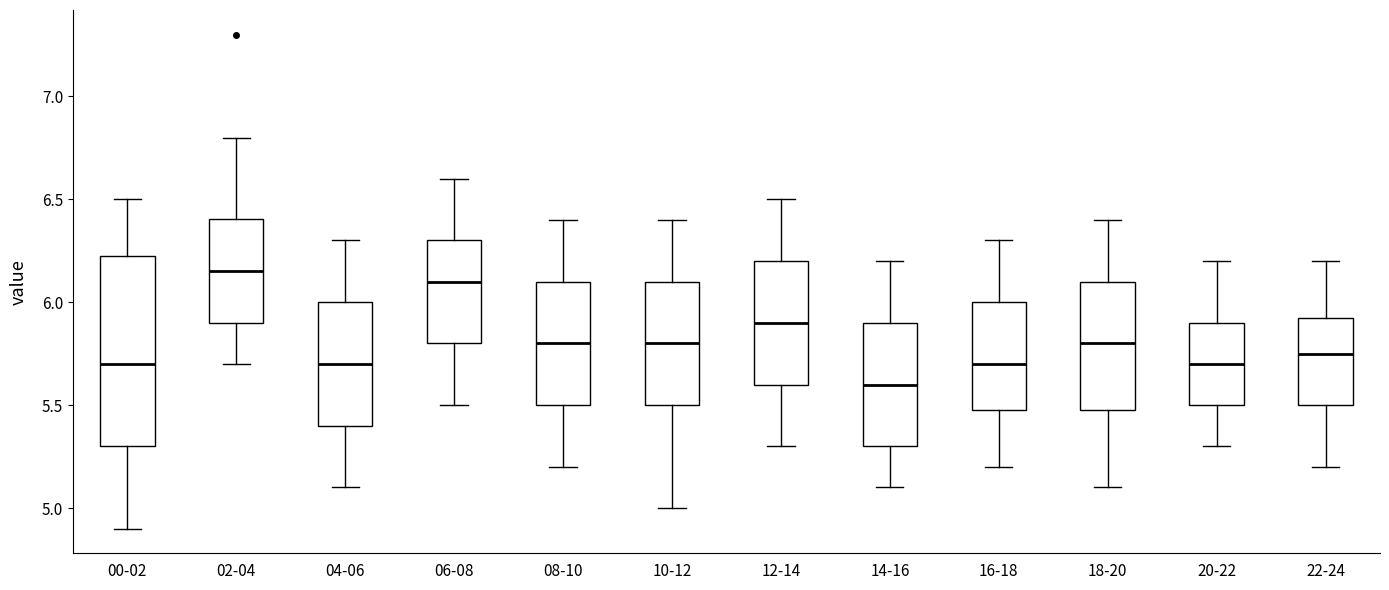

Reading left to right, read every box against the y-axis: the position of its median line, the range the box covers, and the ends of its whiskers. The values are not printed on the chart, so give them approximately, as read against the axis.

00-02: median 5.70, box 5.30 to 6.25, whiskers 4.90 to 6.50
02-04: median 6.15, box 5.90 to 6.40, whiskers 5.70 to 6.80
04-06: median 5.70, box 5.40 to 6.00, whiskers 5.10 to 6.30
06-08: median 6.10, box 5.80 to 6.30, whiskers 5.50 to 6.60
08-10: median 5.80, box 5.50 to 6.10, whiskers 5.20 to 6.40
10-12: median 5.80, box 5.50 to 6.10, whiskers 5.00 to 6.40
12-14: median 5.90, box 5.60 to 6.20, whiskers 5.30 to 6.50
14-16: median 5.60, box 5.30 to 5.90, whiskers 5.10 to 6.20
16-18: median 5.70, box 5.50 to 6.00, whiskers 5.20 to 6.30
18-20: median 5.80, box 5.50 to 6.10, whiskers 5.10 to 6.40
20-22: median 5.70, box 5.50 to 5.90, whiskers 5.30 to 6.20
22-24: median 5.75, box 5.50 to 5.95, whiskers 5.20 to 6.20